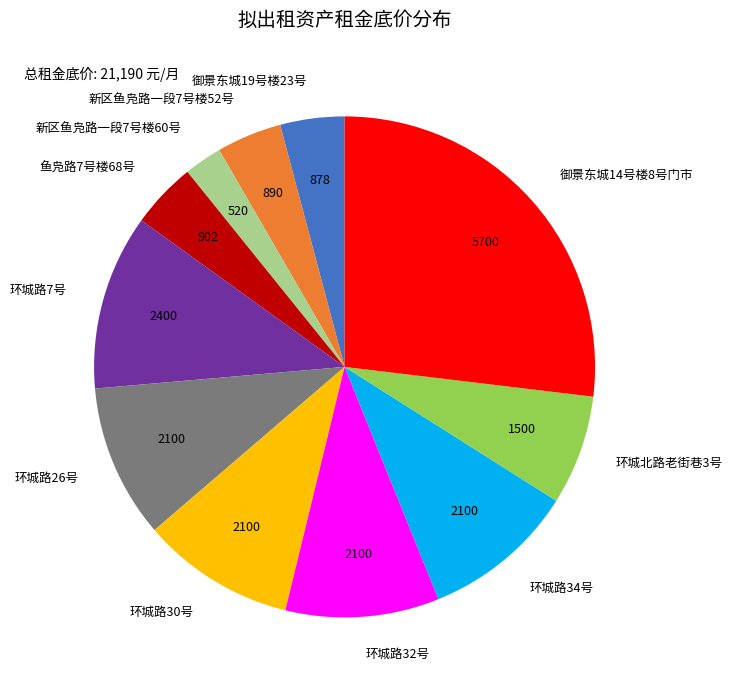

Does 环城北路老街巷3号 represent more than half of the total?

No